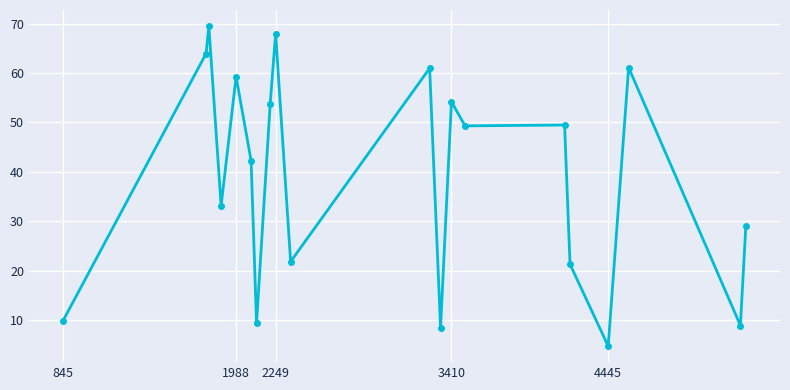

What is the greatest value displayed?

69.5